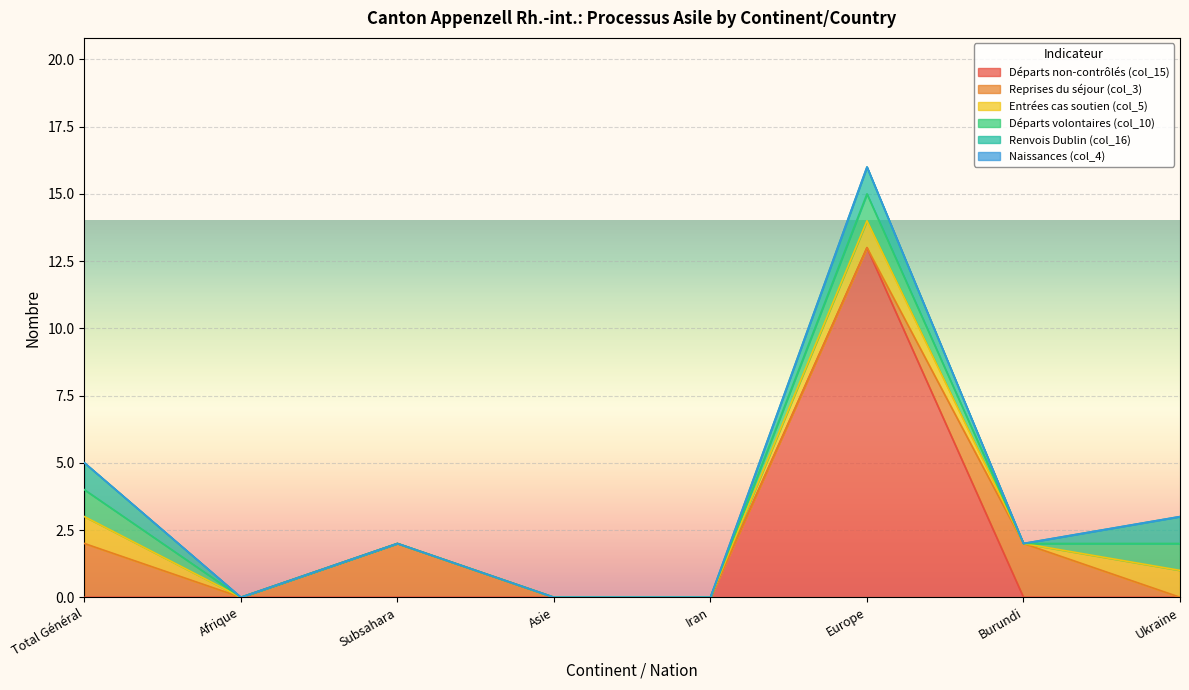

Does the chart display data point markers on the line(s)?

No